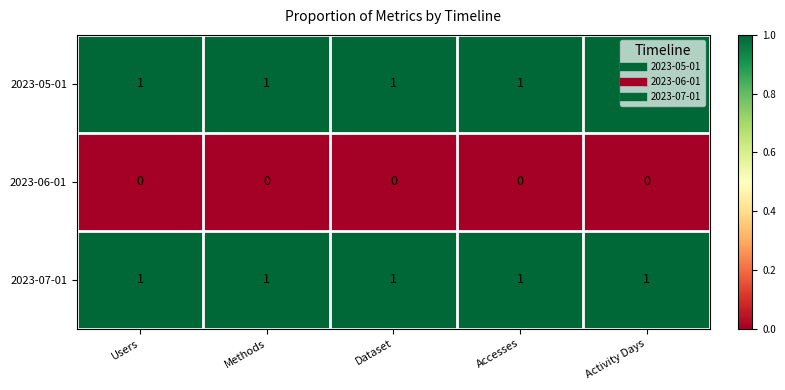

Is it true that 2023-07-01 equals 0 at Users?

False